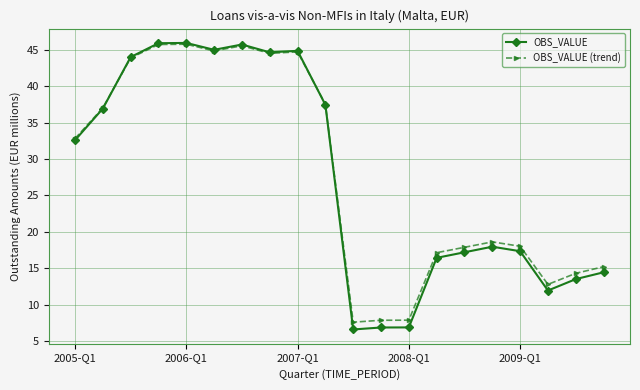

What are all the series names shown in the legend?

OBS_VALUE, OBS_VALUE (trend)